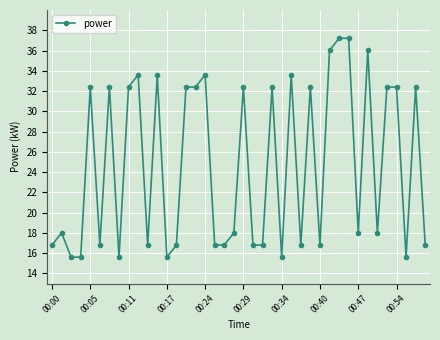

What is the sum of all values?

987.6